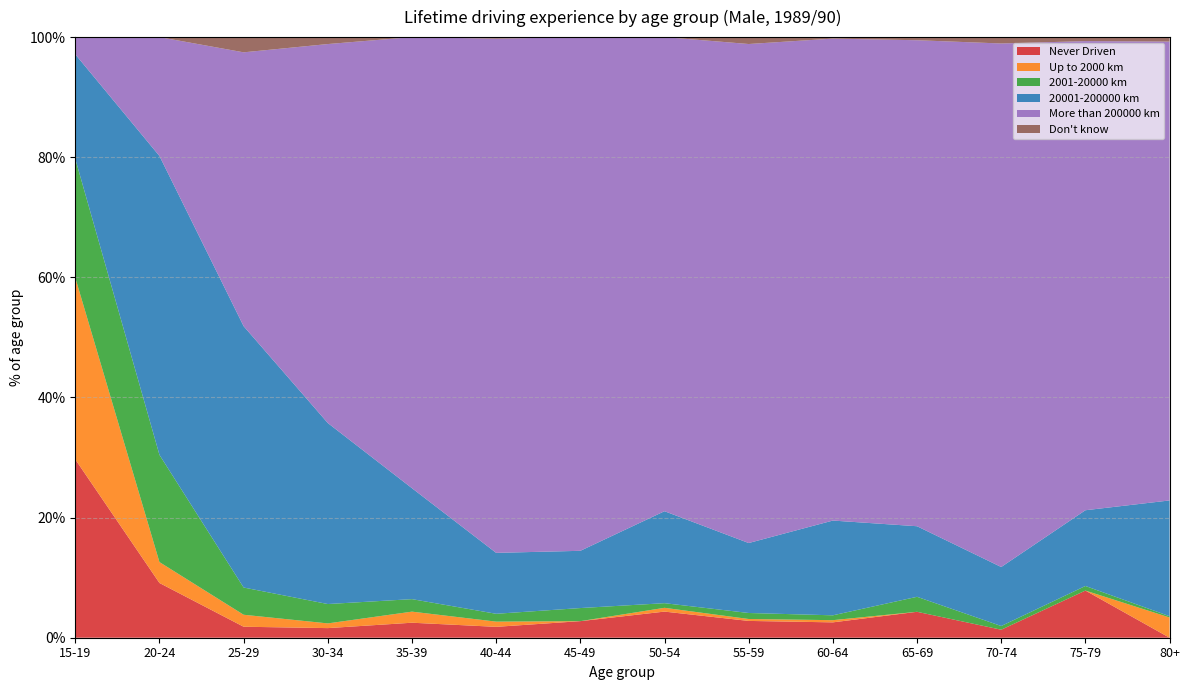

Reading right to left, list all the values displayed in this chart.

Never Driven: 0.0	0.1	0.0	0.0	0.0	0.0	0.0	0.0	0.0	0.0	0.0	0.0	0.1	0.3
Up to 2000 km: 0.0	0.0	0.0	0.0	0.0	0.0	0.0	0.0	0.0	0.0	0.0	0.0	0.0	0.3
2001-20000 km: 0.0	0.0	0.0	0.0	0.0	0.0	0.0	0.0	0.0	0.0	0.0	0.0	0.2	0.2
20001-200000 km: 0.2	0.1	0.1	0.1	0.2	0.1	0.2	0.1	0.1	0.2	0.3	0.4	0.5	0.2
More than 200000 km: 0.8	0.8	0.9	0.8	0.8	0.8	0.8	0.9	0.9	0.8	0.6	0.5	0.2	0.0
Don't know: 0.0	0.0	0.0	0.0	0.0	0.0	0.0	0.0	0.0	0.0	0.0	0.0	0.0	0.0